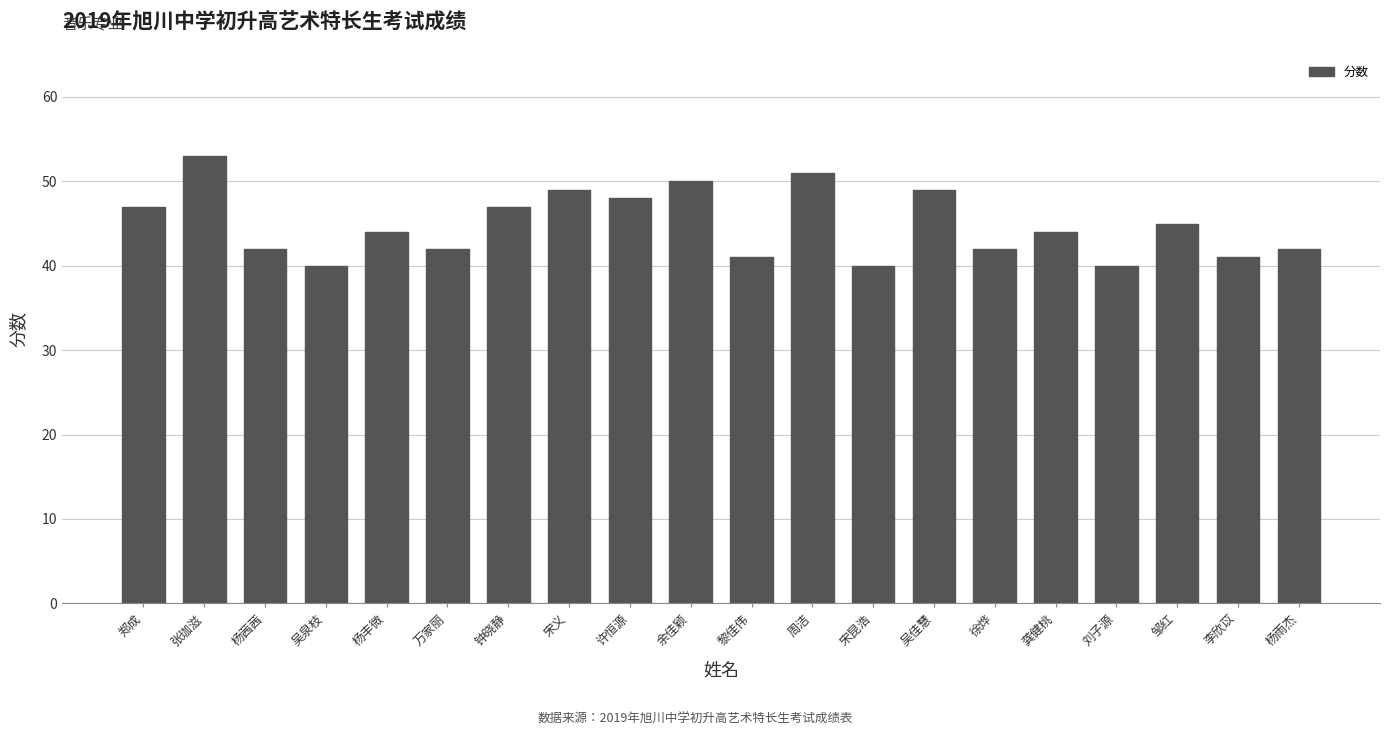

Which category has the highest value across all series?

张珈滋